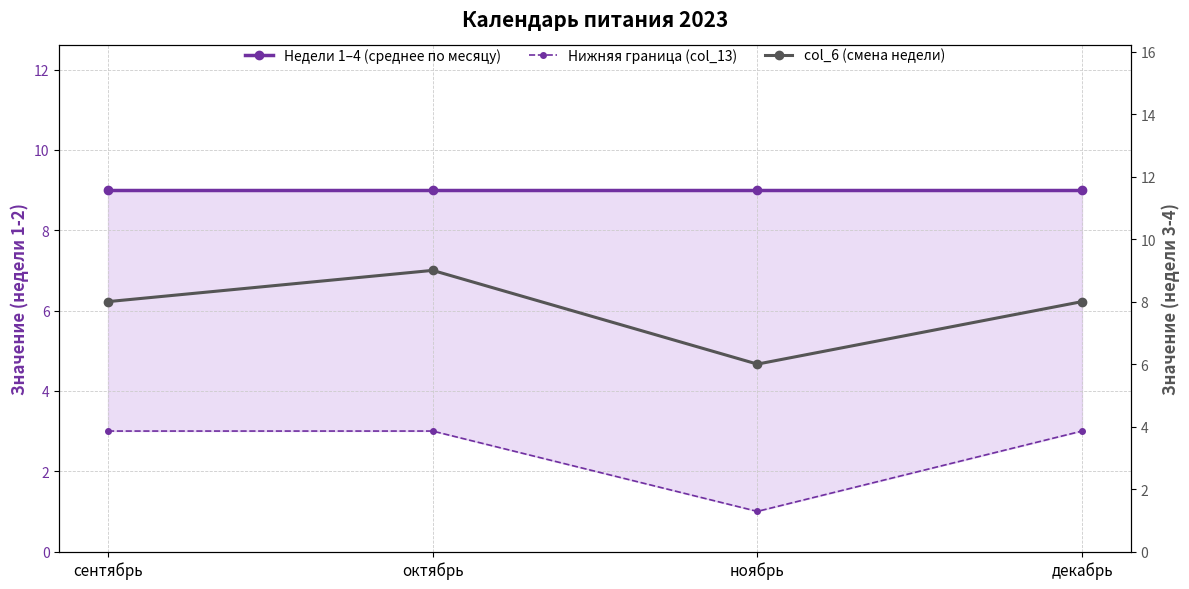

True or false: Нижняя граница (col_13) has more than 2 points higher than both neighbors.

False